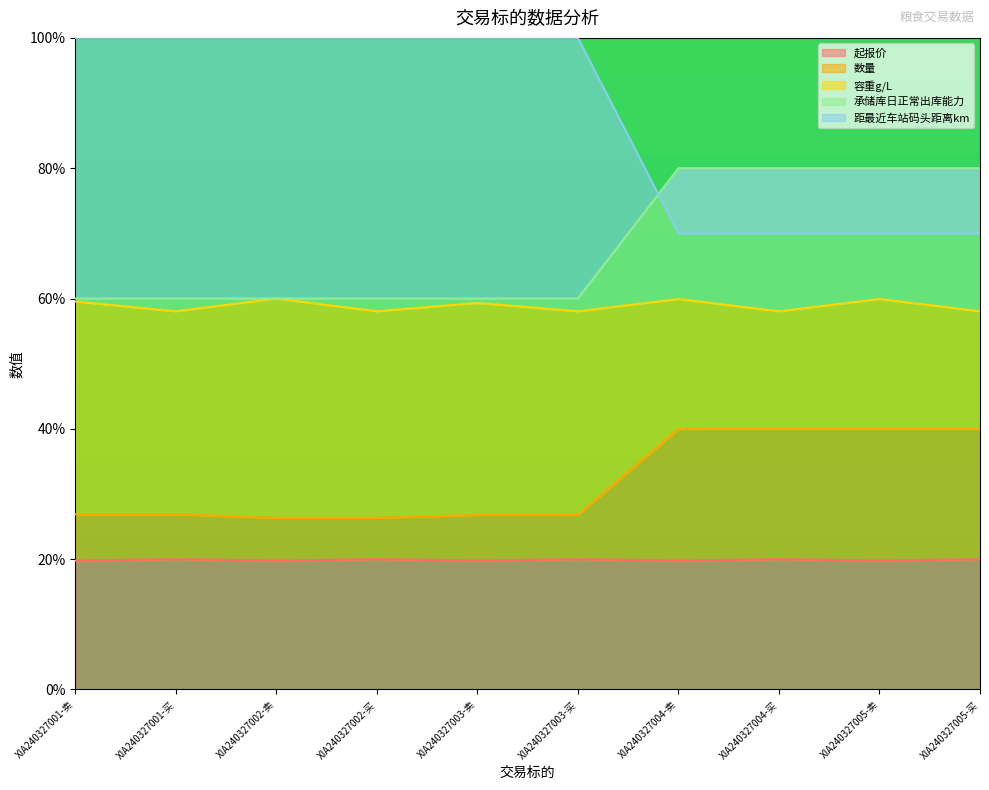

Where is 数量 nearest to the value 33?

XIA240327001-卖